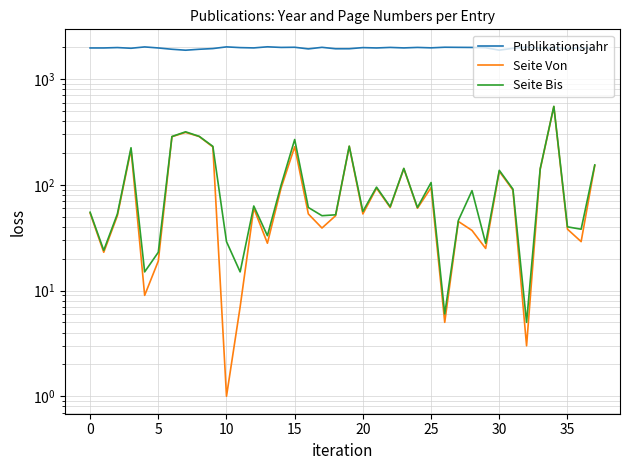

Count the number of data series in this chart.

3